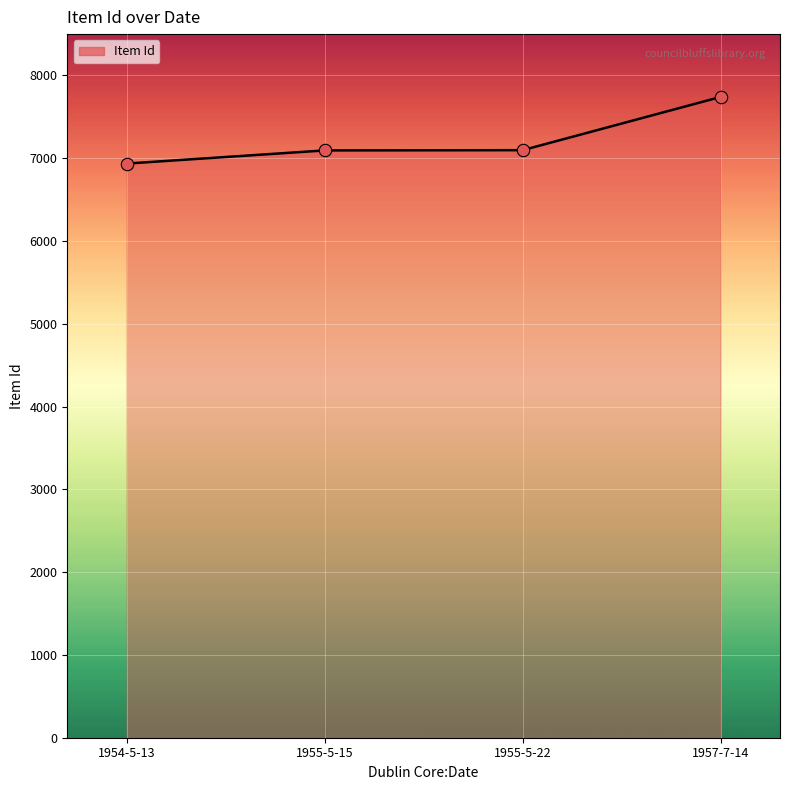

Approximately how many times larger is the value at 1955-5-15 compared to 1955-5-22?

1.0